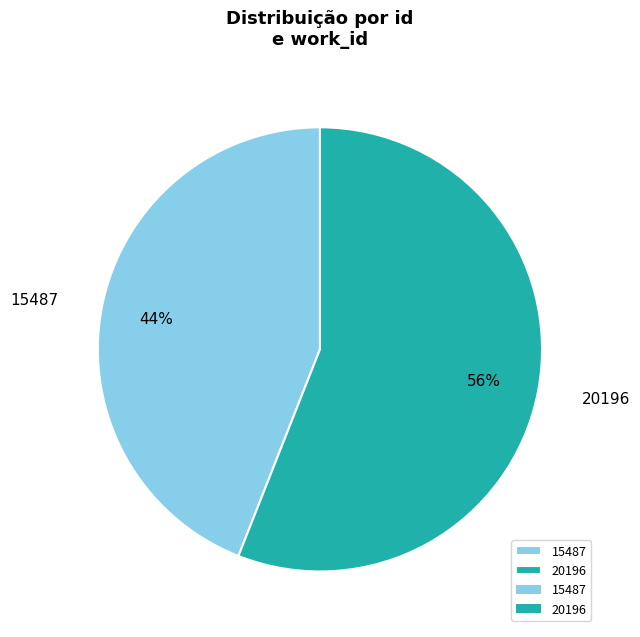

Which slice is the smallest?

15487